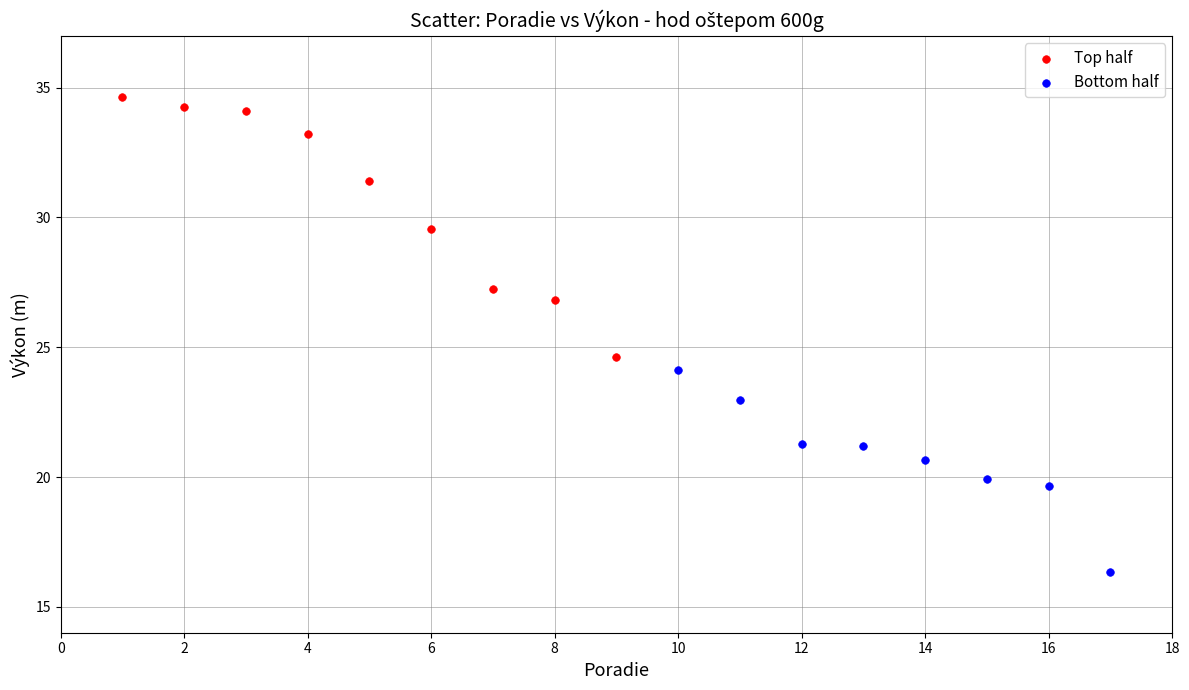

Which series reaches the maximum Y coordinate?

Top half